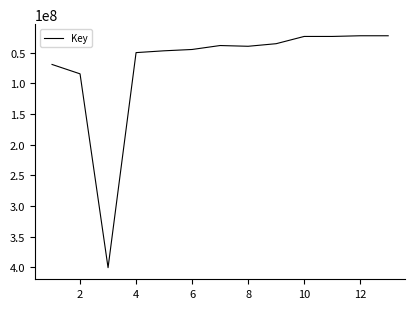

What is the difference between the maximum and minimum values?

378465271